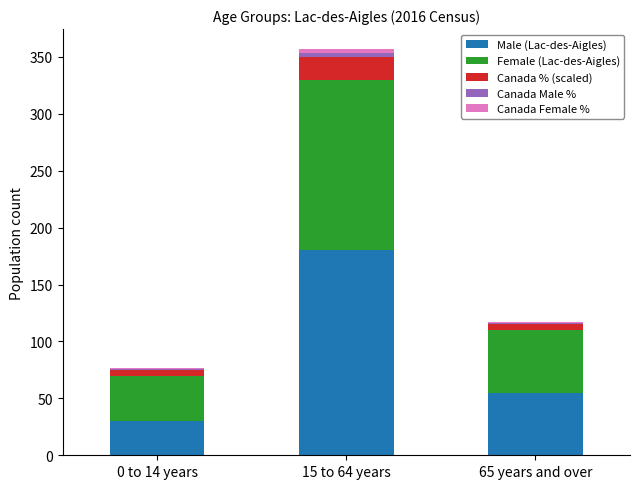

What is the sum of all Male (Lac-des-Aigles) values?

265.0